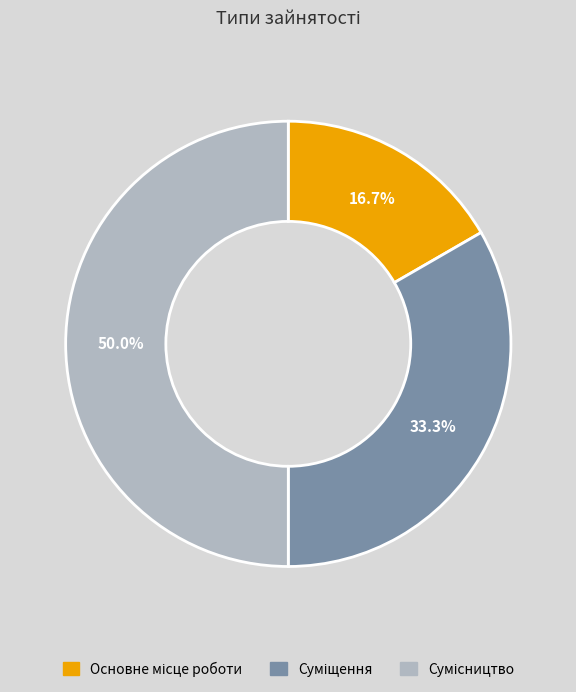

Does Основне місце роботи account for over 50% of the chart?

No